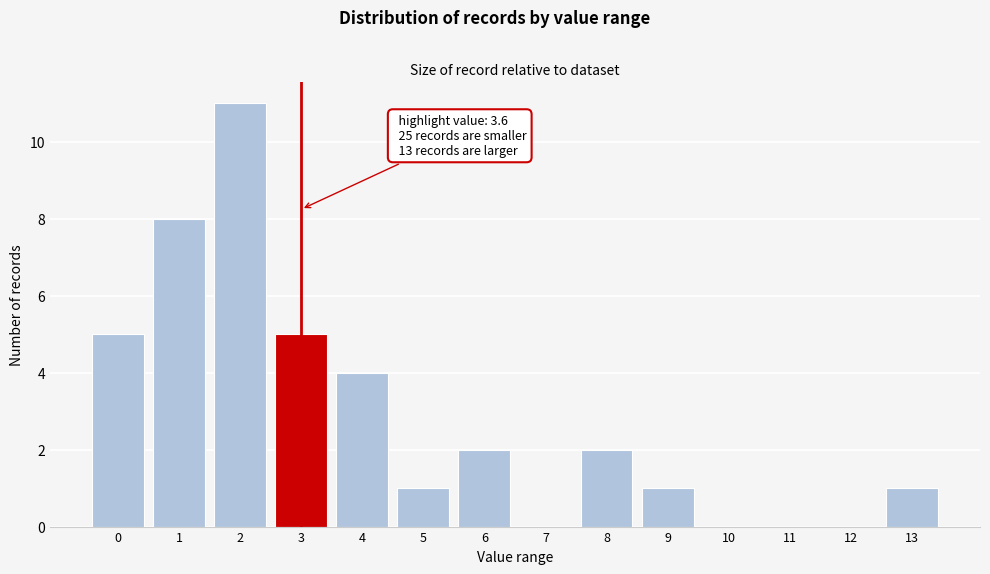

Reading left to right, extract all data points from this chart.

0=5	1=8	2=11	3=5	4=4	5=1	6=2	7=0	8=2	9=1	10=0	11=0	12=0	13=1